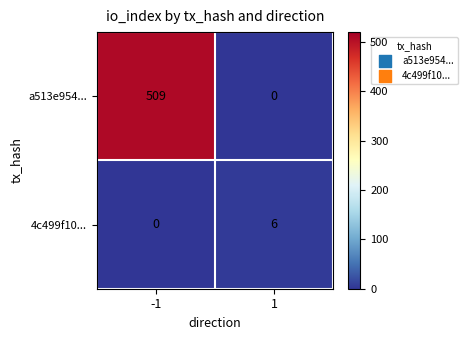

Reading right to left, extract all data points from this chart.

a513e954...: 0	509
4c499f10...: 6	0